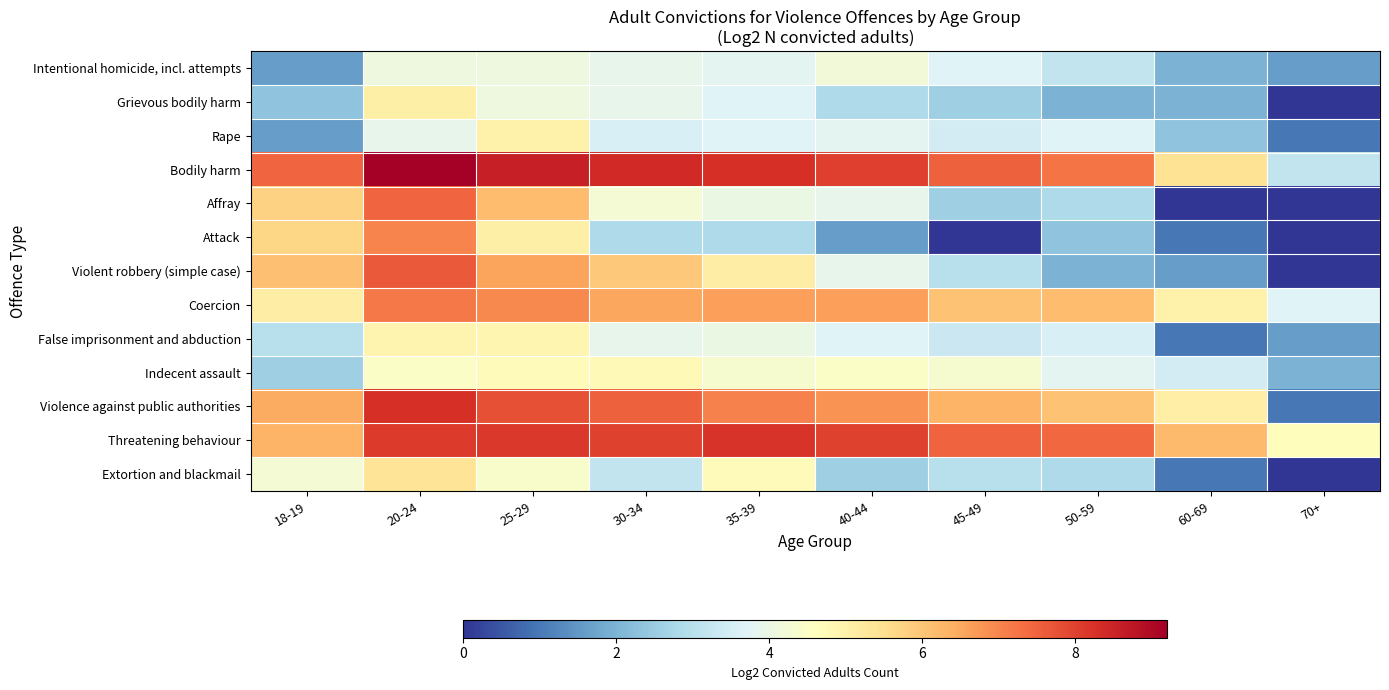

Reading left to right, extract all data points from this chart.

Intentional homicide, incl. attempts: 18-19=1.6	20-24=4.1	25-29=4.1	30-34=3.9	35-39=3.8	40-44=4.2	45-49=3.7	50-59=3.2	60-69=2.0	70+=1.6
Grievous bodily harm: 18-19=2.3	20-24=5.0	25-29=4.1	30-34=3.9	35-39=3.7	40-44=2.8	45-49=2.6	50-59=2.0	60-69=2.0	70+=0.0
Rape: 18-19=1.6	20-24=3.9	25-29=5.0	30-34=3.6	35-39=3.7	40-44=3.8	45-49=3.5	50-59=3.7	60-69=2.3	70+=1.0
Bodily harm: 18-19=7.5	20-24=9.2	25-29=8.6	30-34=8.4	35-39=8.3	40-44=8.0	45-49=7.5	50-59=7.2	60-69=5.4	70+=3.2
Affray: 18-19=5.8	20-24=7.5	25-29=6.1	30-34=4.2	35-39=4.0	40-44=3.9	45-49=2.6	50-59=2.8	60-69=0.0	70+=0.0
Attack: 18-19=5.7	20-24=7.0	25-29=5.0	30-34=2.8	35-39=2.8	40-44=1.6	45-49=0.0	50-59=2.3	60-69=1.0	70+=0.0
Violent robbery (simple case): 18-19=6.1	20-24=7.7	25-29=6.6	30-34=6.0	35-39=5.1	40-44=3.9	45-49=3.0	50-59=2.0	60-69=1.6	70+=0.0
Coercion: 18-19=5.1	20-24=7.2	25-29=7.0	30-34=6.5	35-39=6.6	40-44=6.6	45-49=6.1	50-59=6.2	60-69=5.0	70+=3.7
False imprisonment and abduction: 18-19=3.0	20-24=4.9	25-29=4.9	30-34=3.9	35-39=4.0	40-44=3.7	45-49=3.3	50-59=3.6	60-69=1.0	70+=1.6
Indecent assault: 18-19=2.6	20-24=4.5	25-29=4.7	30-34=4.8	35-39=4.3	40-44=4.5	45-49=4.3	50-59=3.8	60-69=3.5	70+=2.0
Violence against public authorities: 18-19=6.5	20-24=8.3	25-29=7.8	30-34=7.5	35-39=7.1	40-44=6.8	45-49=6.3	50-59=6.0	60-69=5.1	70+=1.0
Threatening behaviour: 18-19=6.3	20-24=8.1	25-29=8.1	30-34=8.0	35-39=8.2	40-44=8.0	45-49=7.5	50-59=7.4	60-69=6.2	70+=4.6
Extortion and blackmail: 18-19=4.2	20-24=5.4	25-29=4.4	30-34=3.2	35-39=4.7	40-44=2.6	45-49=3.0	50-59=2.8	60-69=1.0	70+=0.0